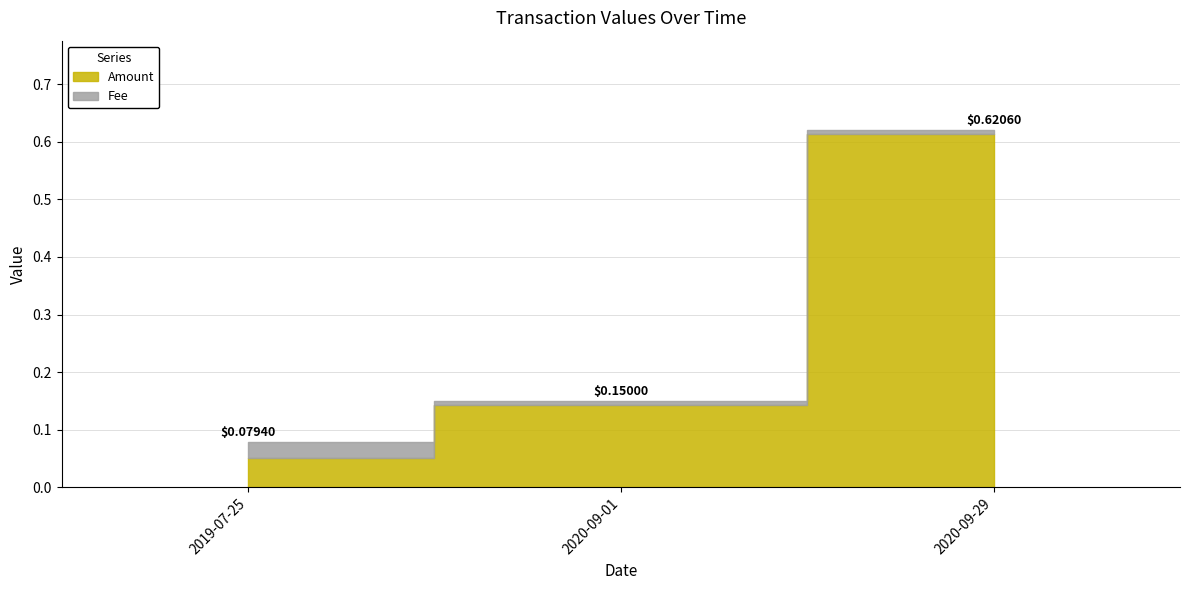

List the series in order of their peak value, lowest first.

Fee, Amount